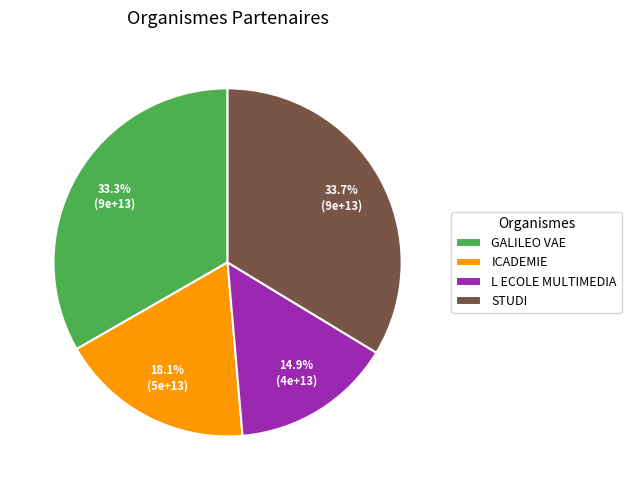

The ICADEMIE slice represents 29% of the pie. True or false?

False